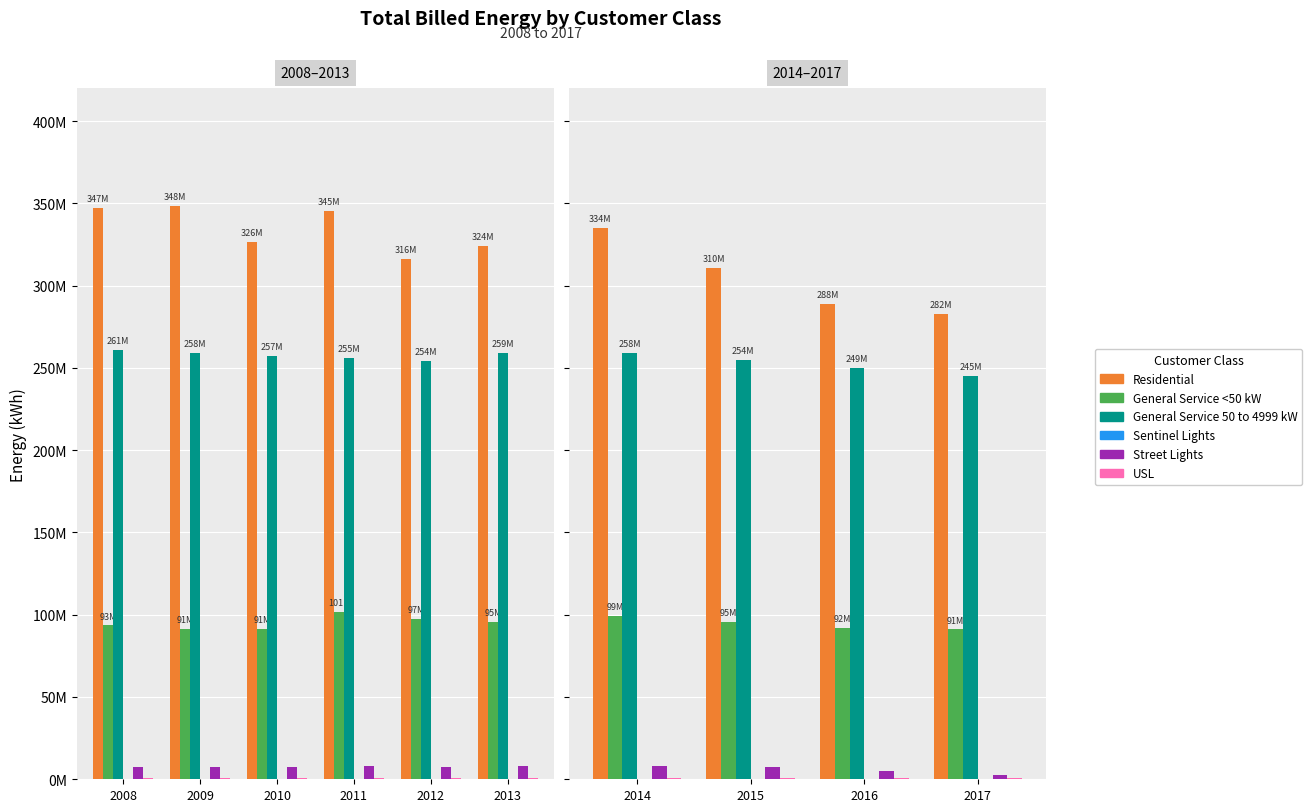

What is the value of the General Service <50 kW bar at the 3rd from the left?

92174996